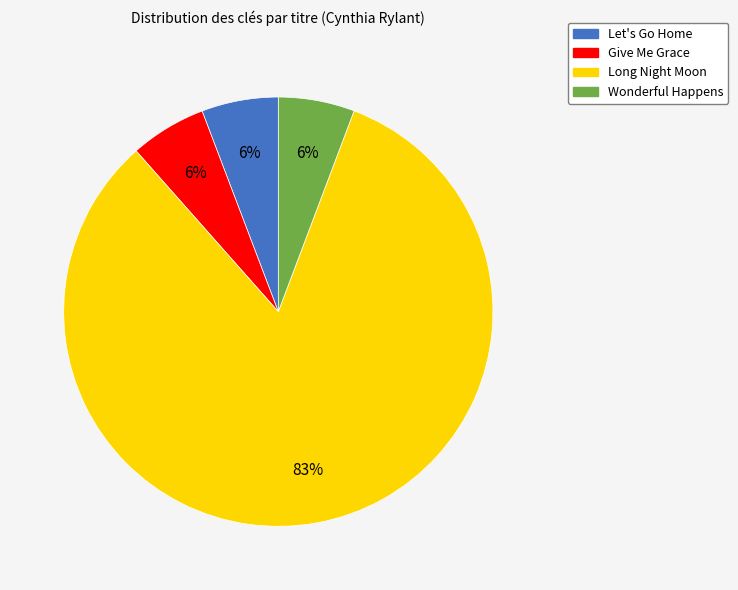

Which category accounts for the majority?

Long Night Moon